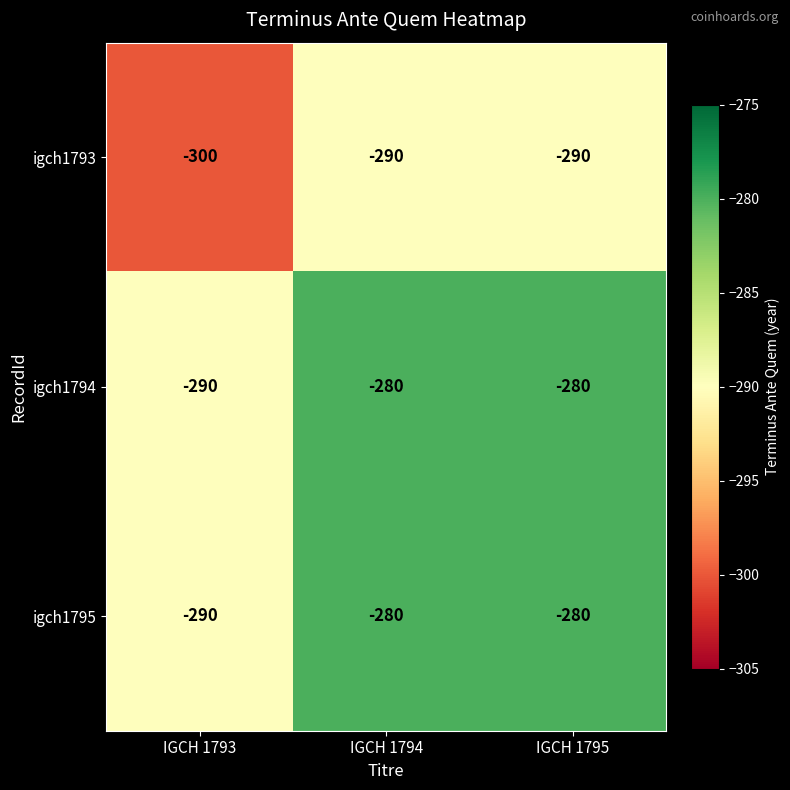

Is it true that igch1795 equals -290 at IGCH 1793?

True